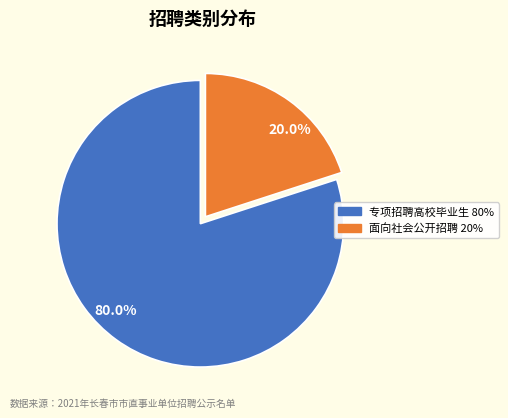

What is the total percentage of 面向社会公开招聘 20% and 专项招聘高校毕业生 80%?

100.0%